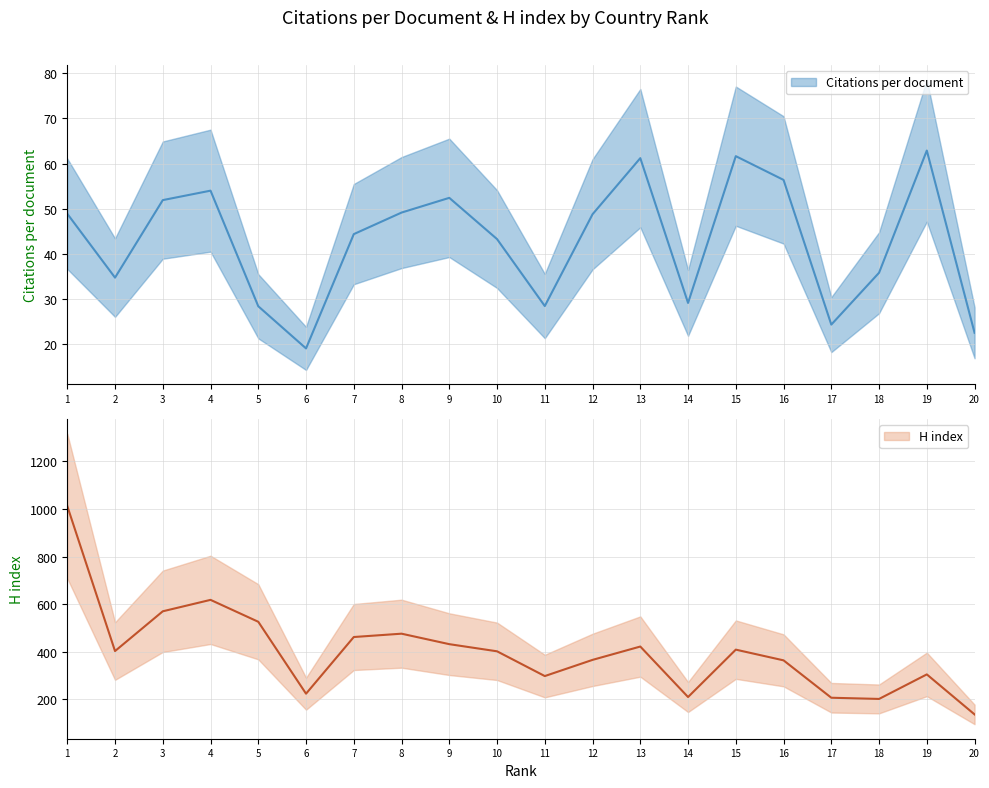

In Citations per document, how many points are higher than both neighbors (excluding endpoints)?

5